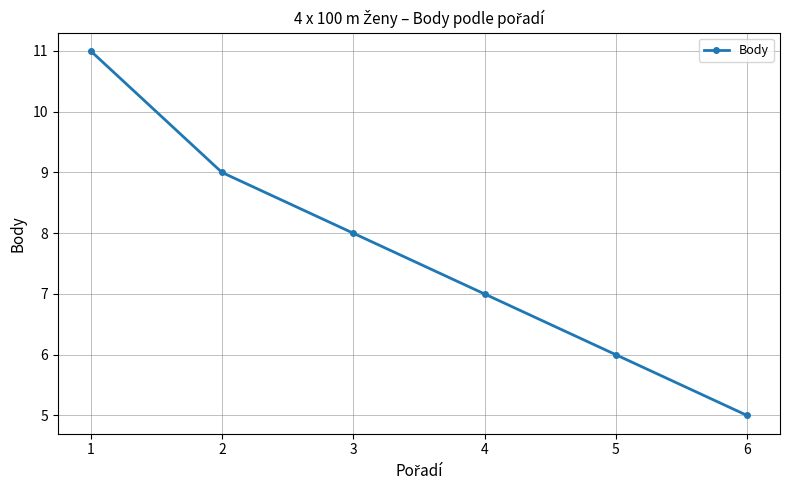

Count the values in the range 6 to 9.

4